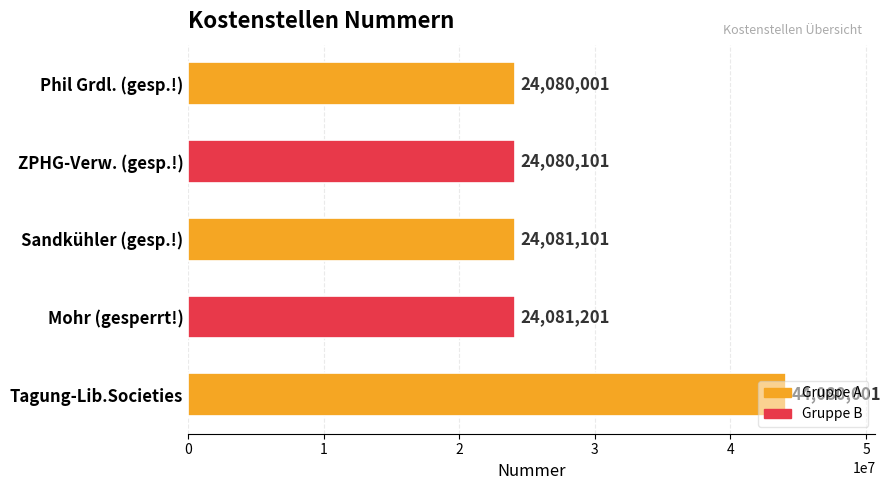

What is the maximum value shown in the chart?

44080001